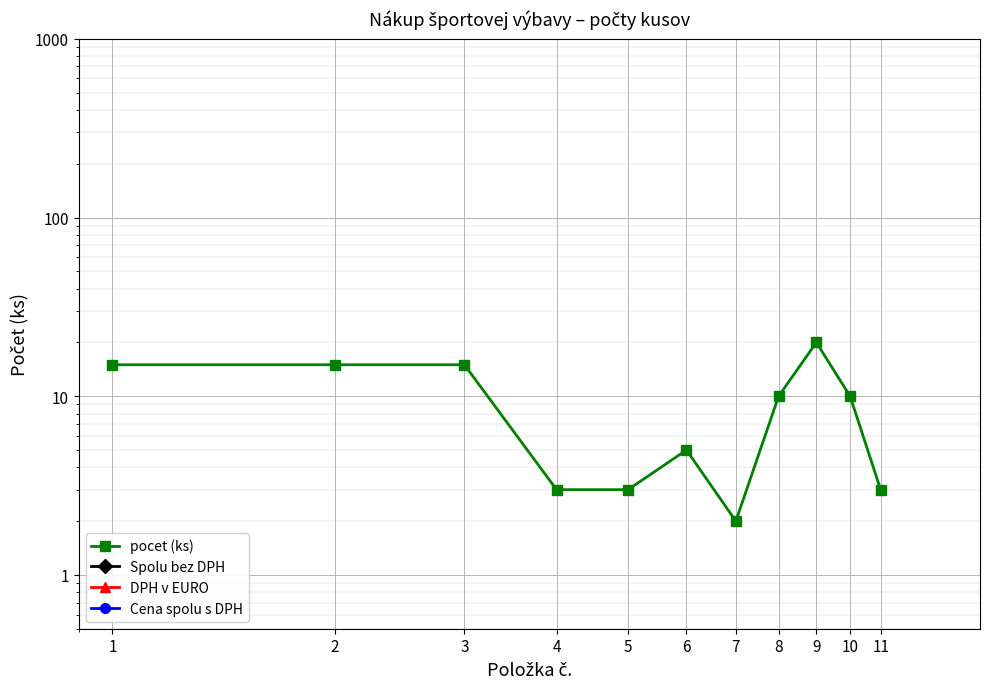

The value of pocet (ks) at 11 is 1.6. True or false?

False